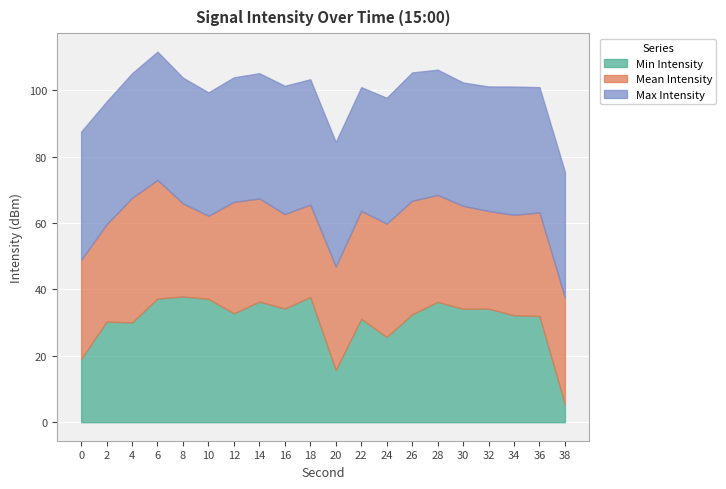

Between which two adjacent categories do Mean Intensity and Min Intensity first intersect?

0 and 2